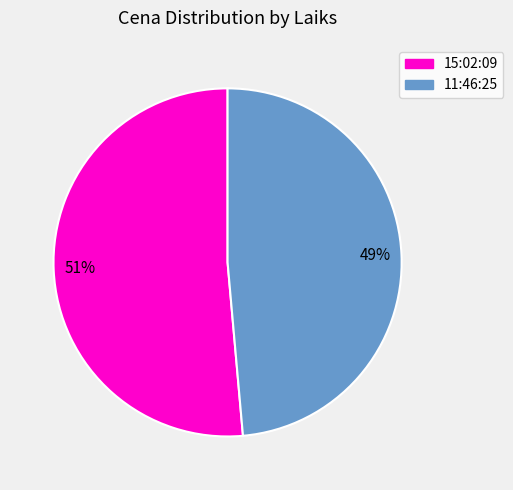

Rank the categories by value from highest to lowest.

15:02:09, 11:46:25